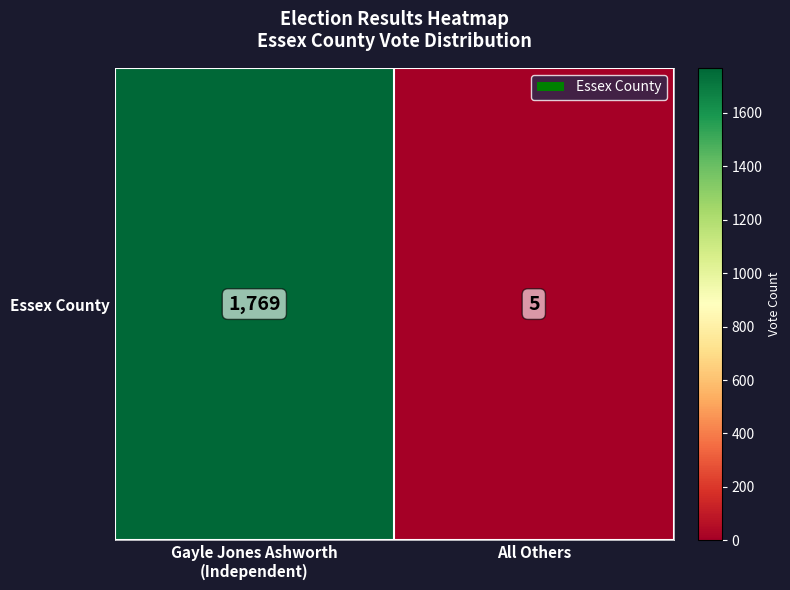

Count the number of categories in the chart.

2